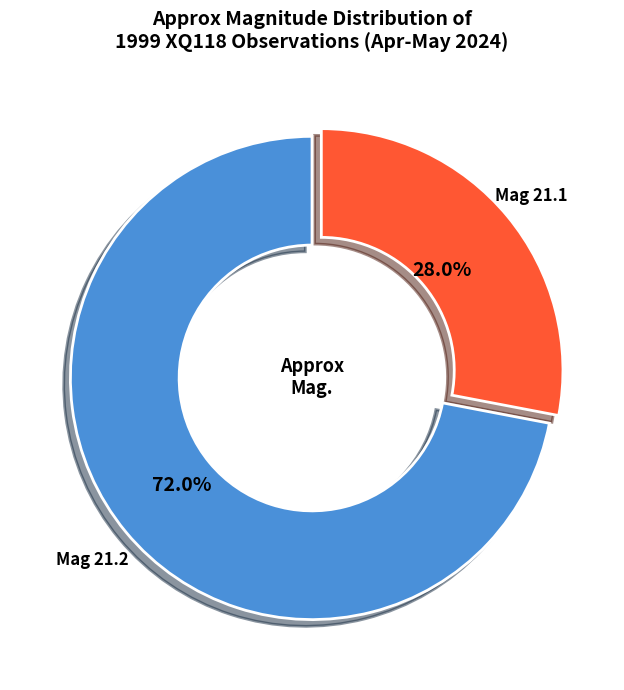

Is there a majority slice in this chart?

Yes